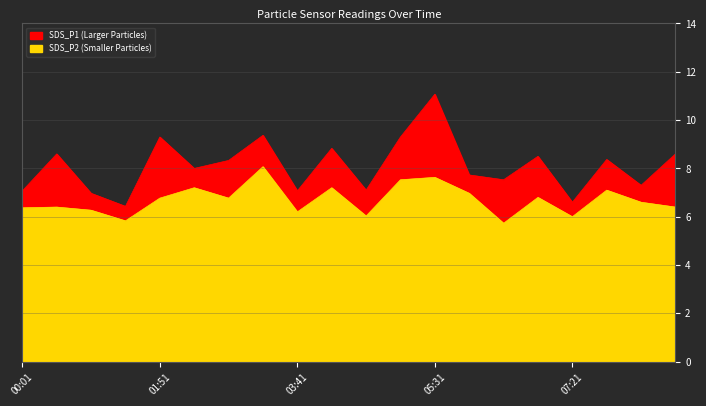

How many data points in SDS_P2 are above 6?

17